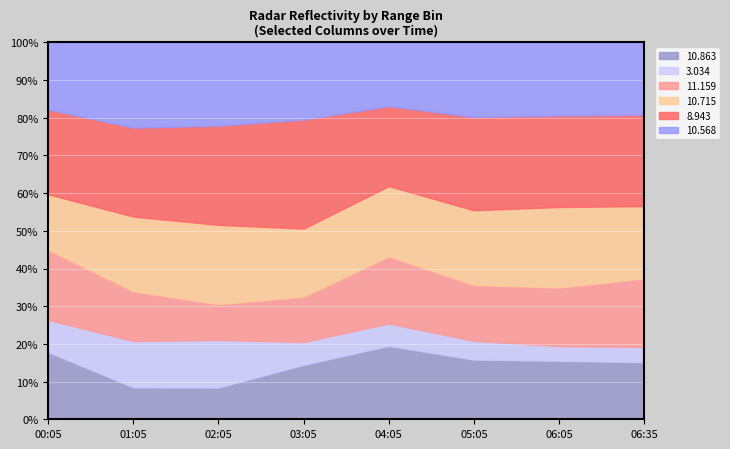

Reading left to right, what are all the values shown in this chart?

10.863: 2.3	0.9	0.8	1.2	2.3	1.6	1.6	1.5
3.034: 1.1	1.3	1.2	0.5	0.7	0.5	0.4	0.4
11.159: 2.4	1.4	0.9	1.0	2.1	1.5	1.6	1.8
10.715: 1.9	2.1	2.0	1.5	2.2	2.0	2.2	1.9
8.943: 2.9	2.5	2.5	2.4	2.5	2.5	2.5	2.4
10.568: 2.3	2.4	2.1	1.7	2.0	2.0	2.0	1.9